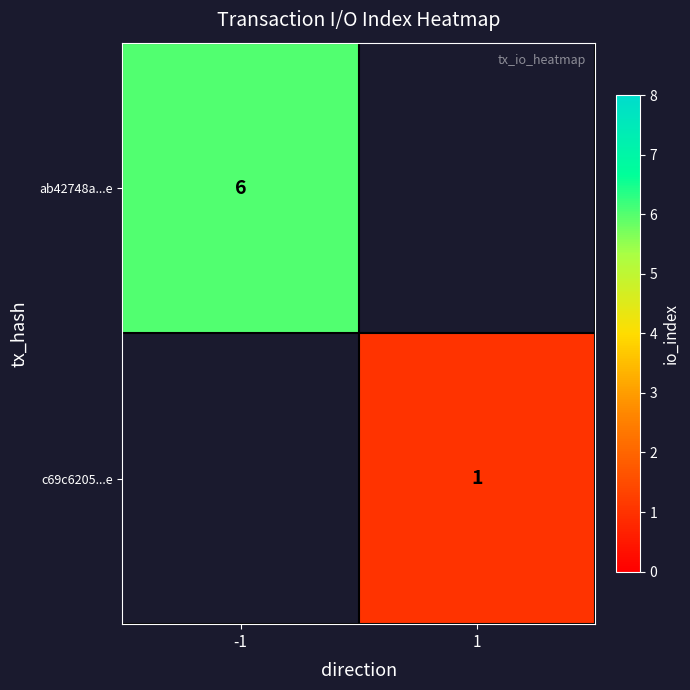

Which label corresponds to the largest value in the chart?

-1